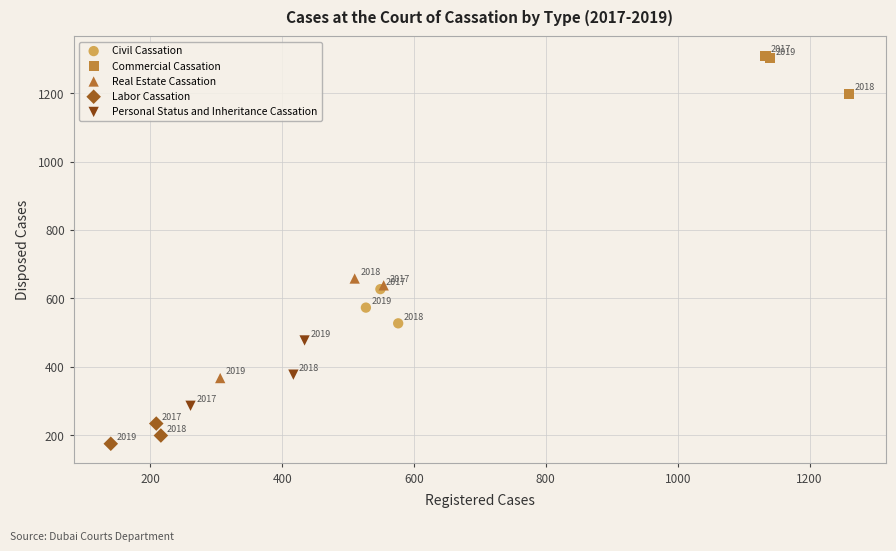

Which series contains the highest Y value?

Commercial Cassation